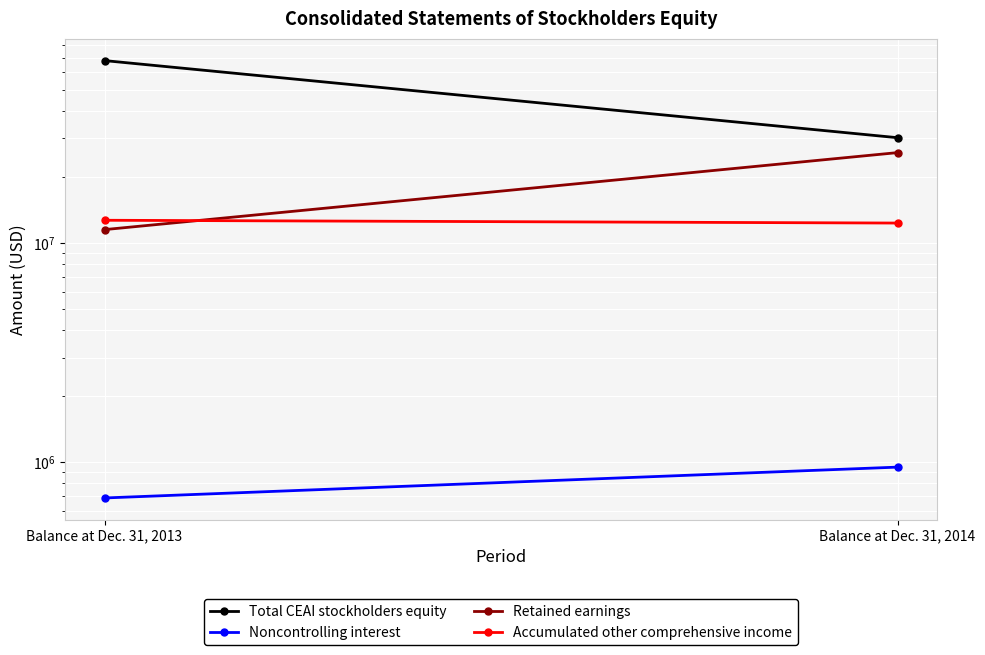

What is the value of the Retained earnings point at the 1st from the left?

11516661